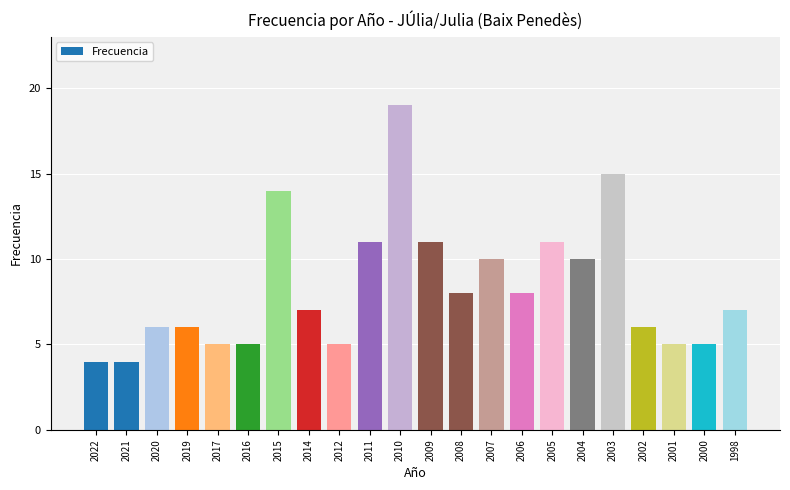

What is the difference between the maximum and second lowest values?

15